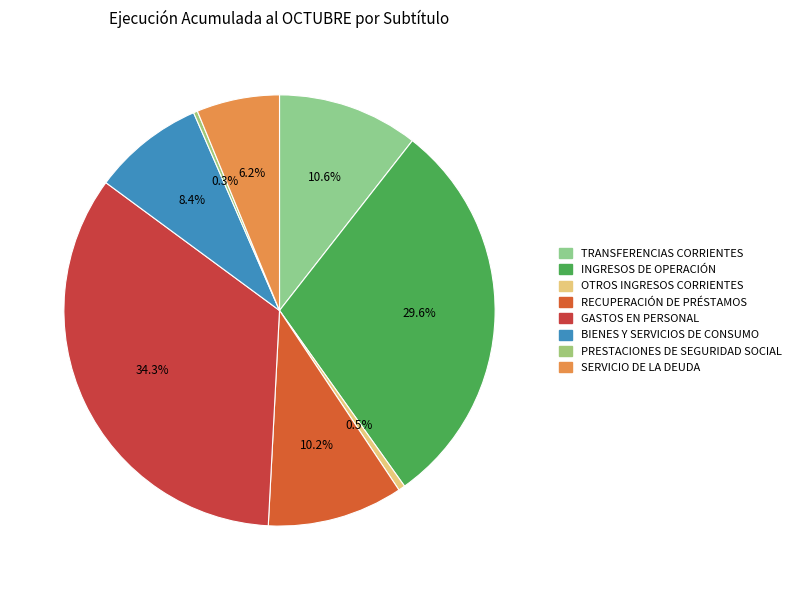

How many slices are in this pie chart?

8